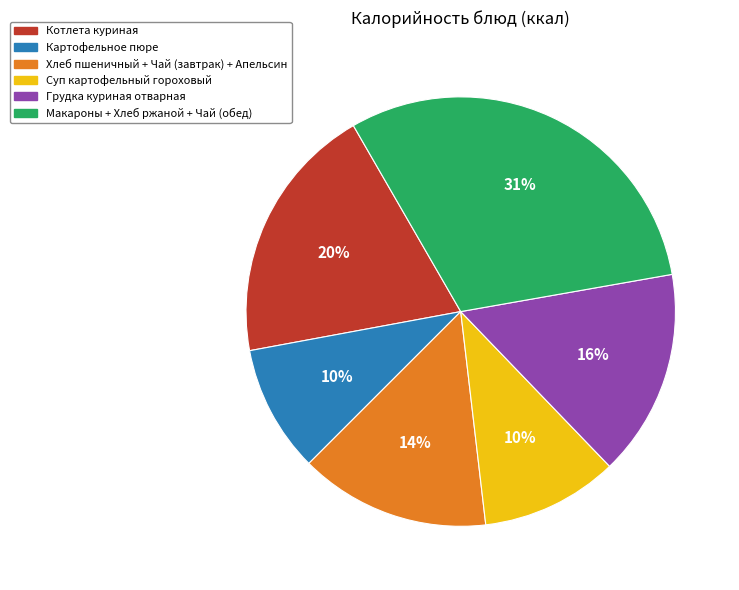

Is there any slice that represents more than half of the pie?

No